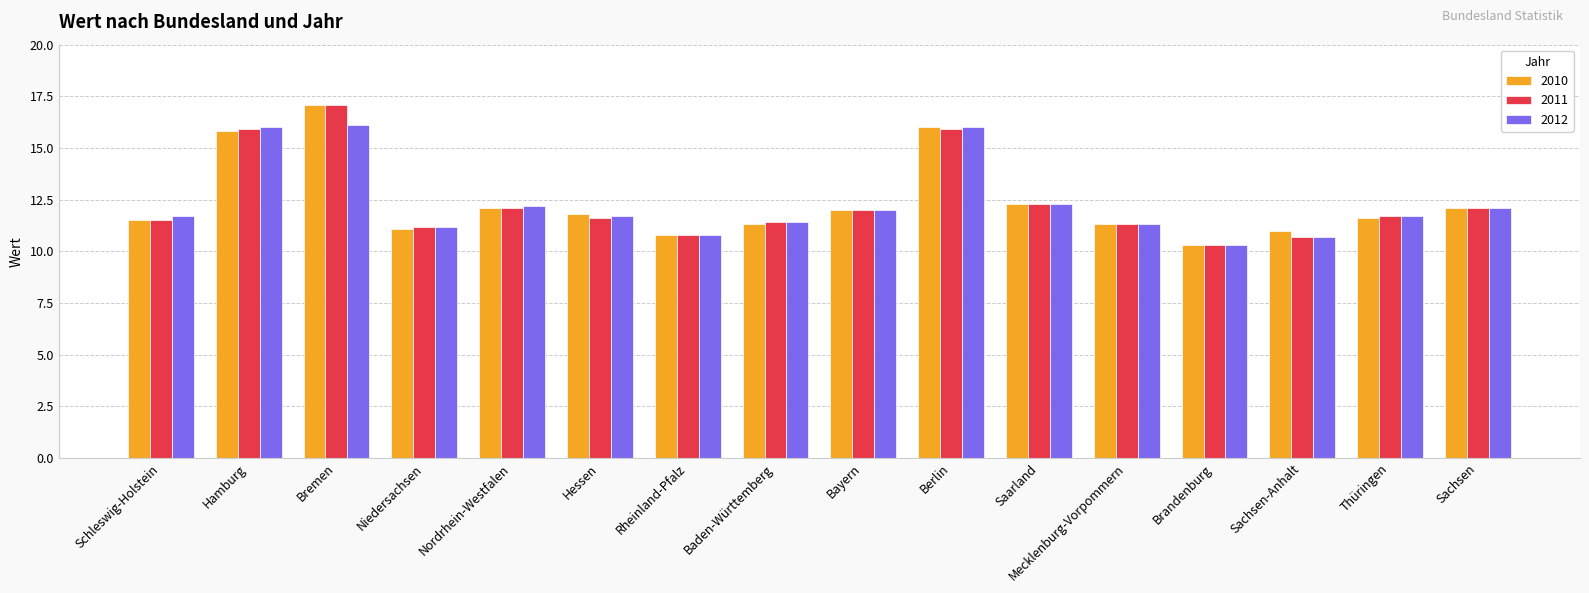

Which series changed the most between Hamburg and Baden-Württemberg?

2012